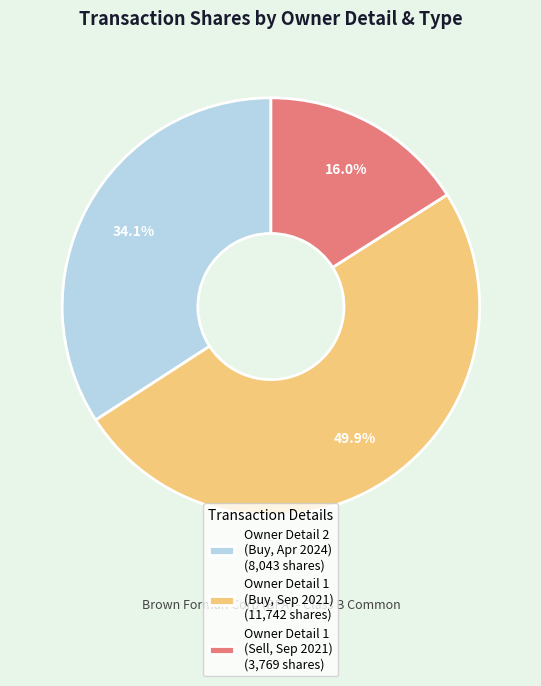

Combined, do Owner Detail 1 (Buy, Sep 2021) (11,742 shares) and Owner Detail 1 (Sell, Sep 2021) (3,769 shares) account for over 50%?

Yes